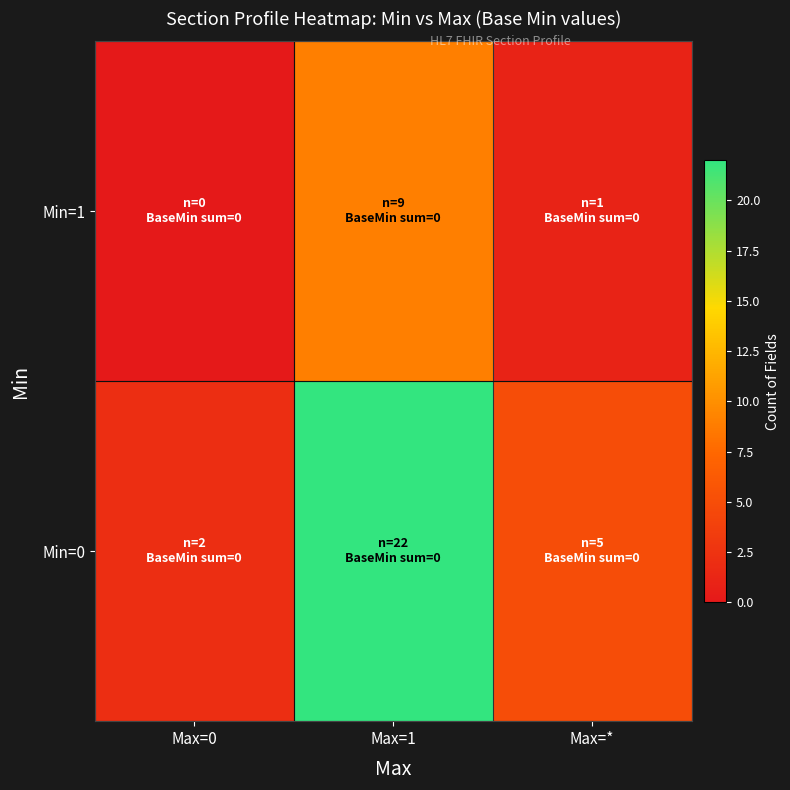

List the series in order of their overall mean, lowest first.

Min=1, Min=0